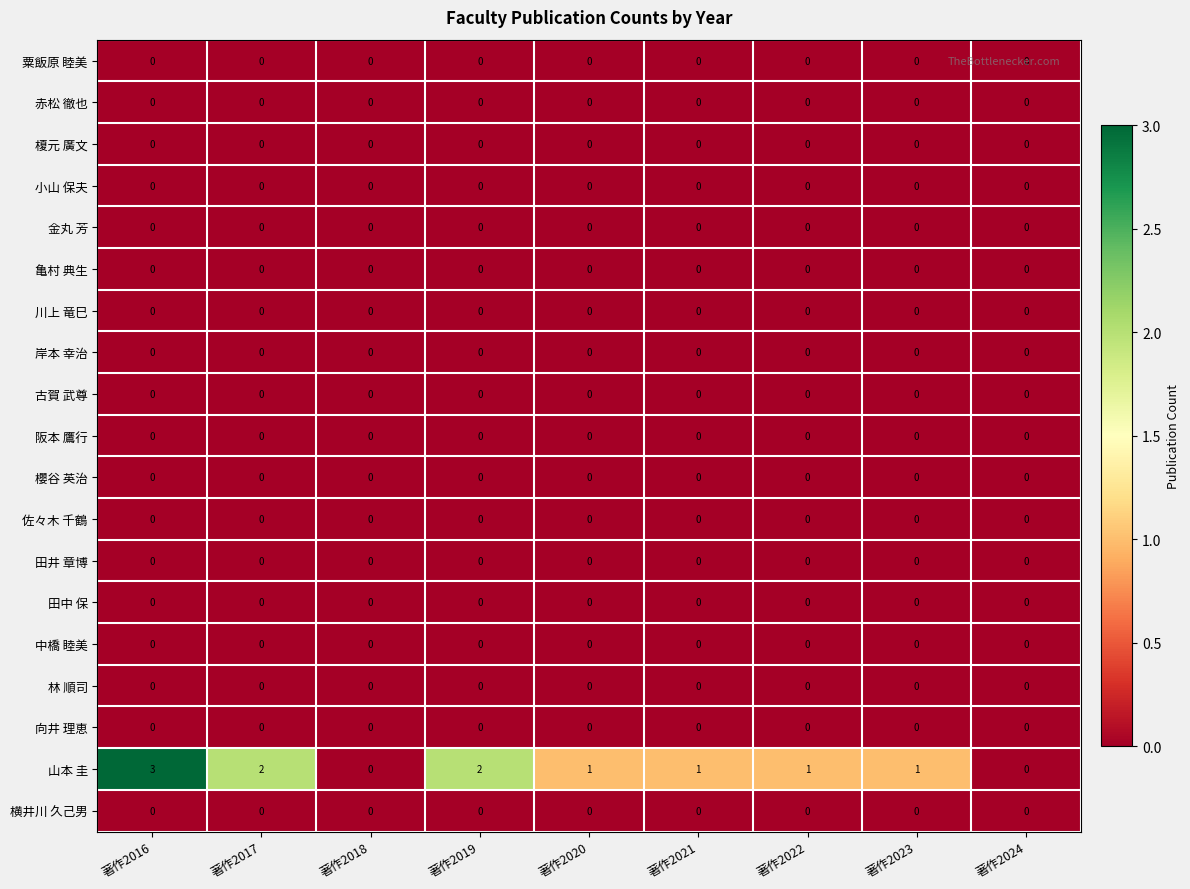

Which series has the largest total across all categories?

山本 圭